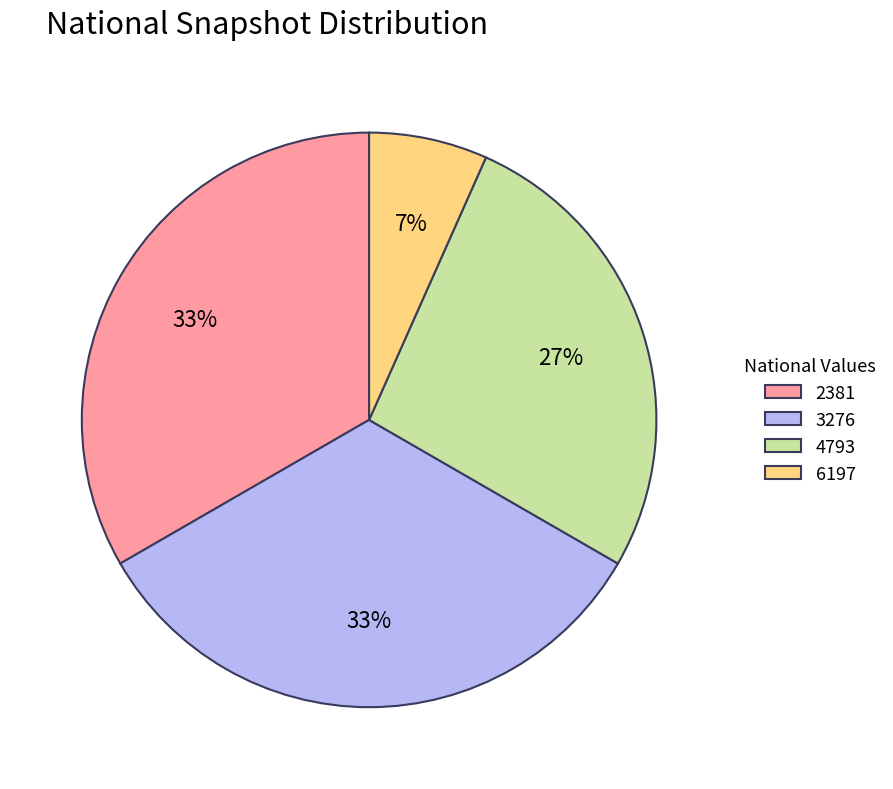

To the nearest percent, what percentage of the pie is 4793?

27%